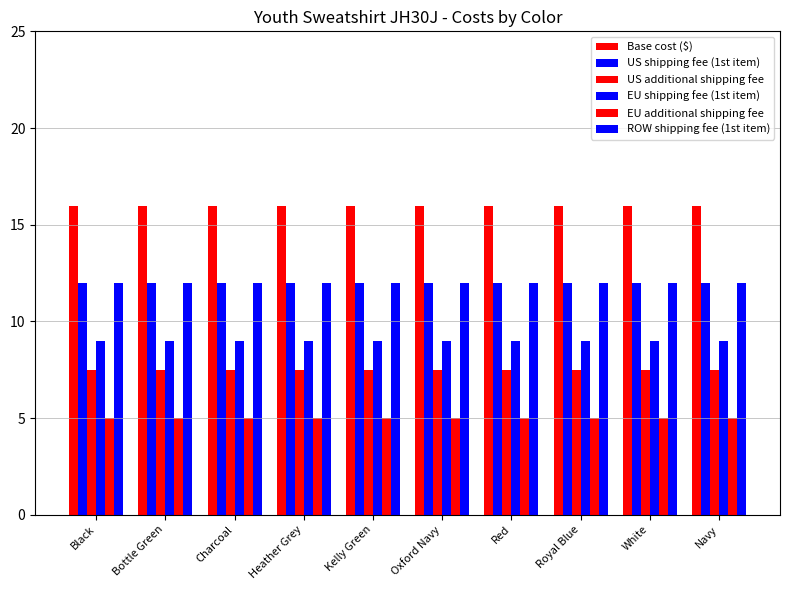

How many bars are there in total?

60